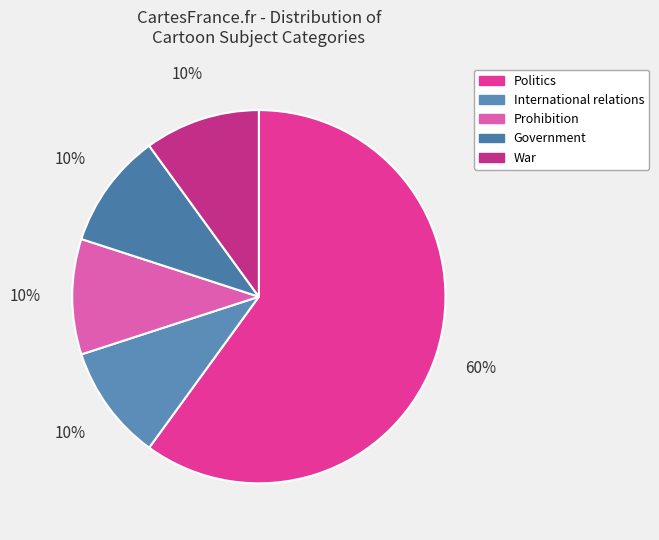

To the nearest percent, what portion does Prohibition represent?

10%